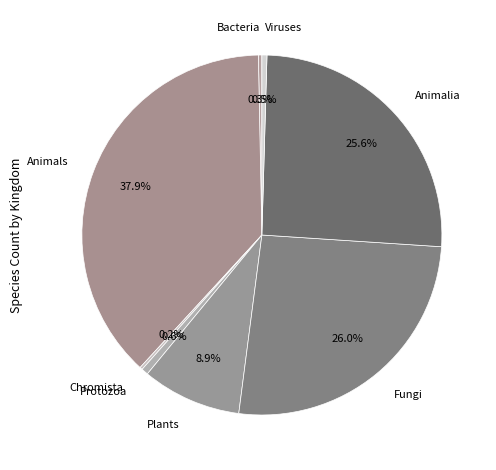

Does Protozoa account for over 50% of the chart?

No